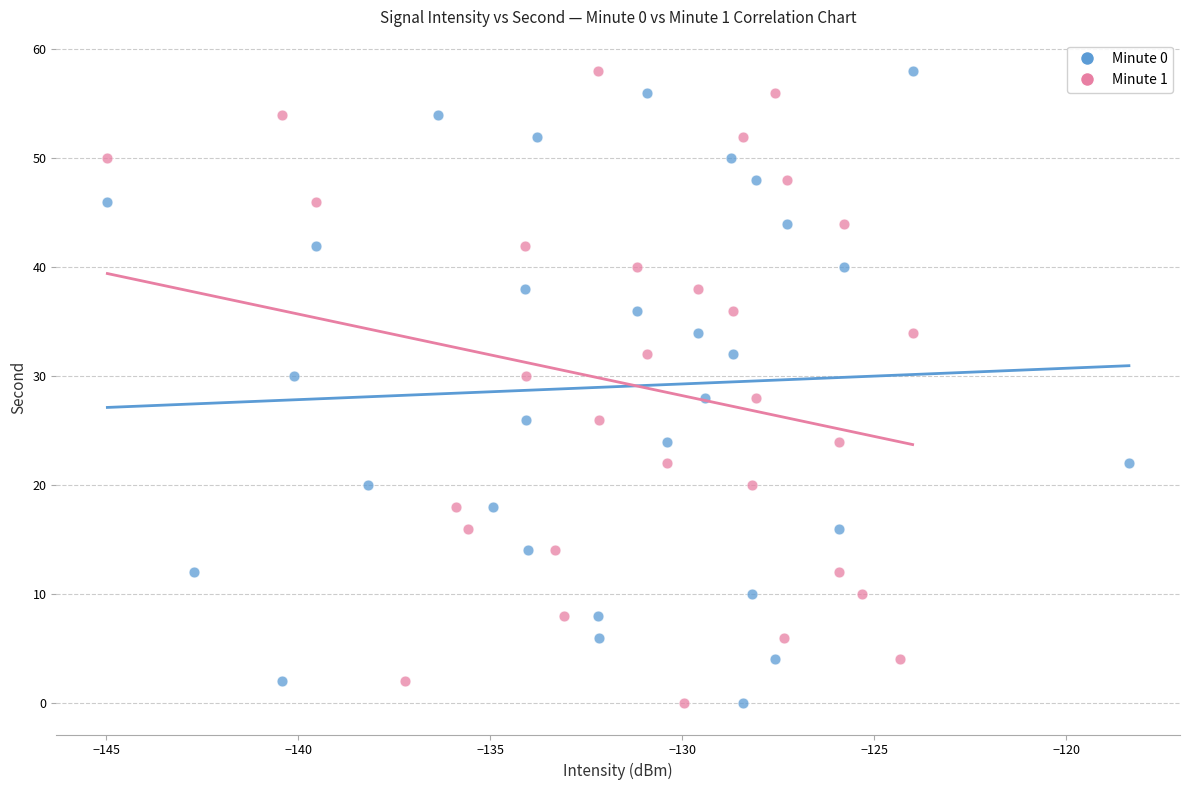

What are all the series names shown in the legend?

Minute 0, Minute 1